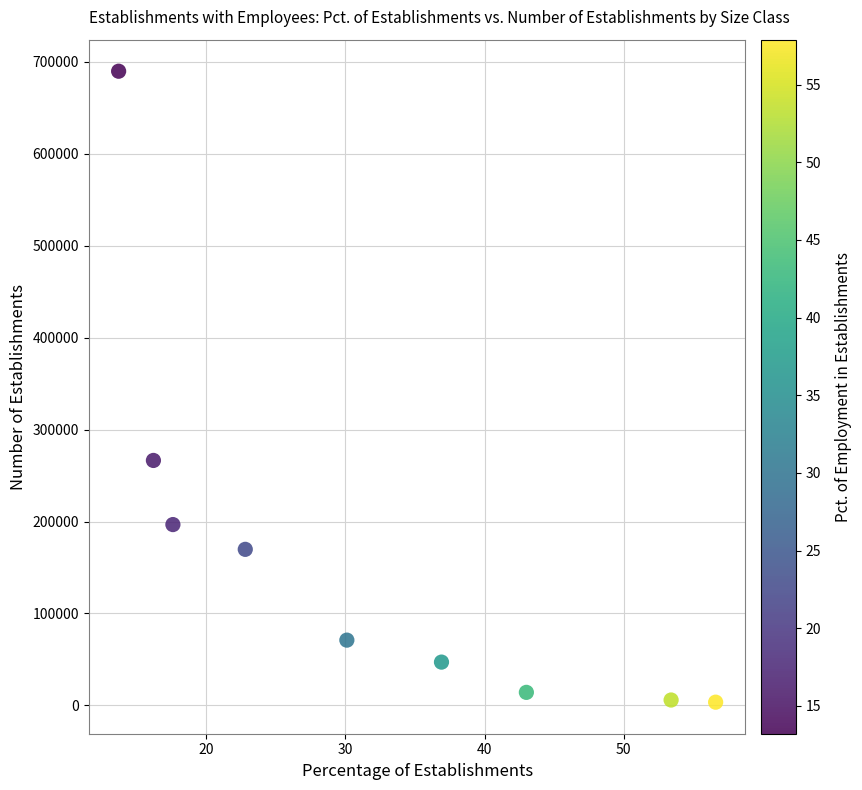

What Y value in the scatter plot is closest to 346675?

266459